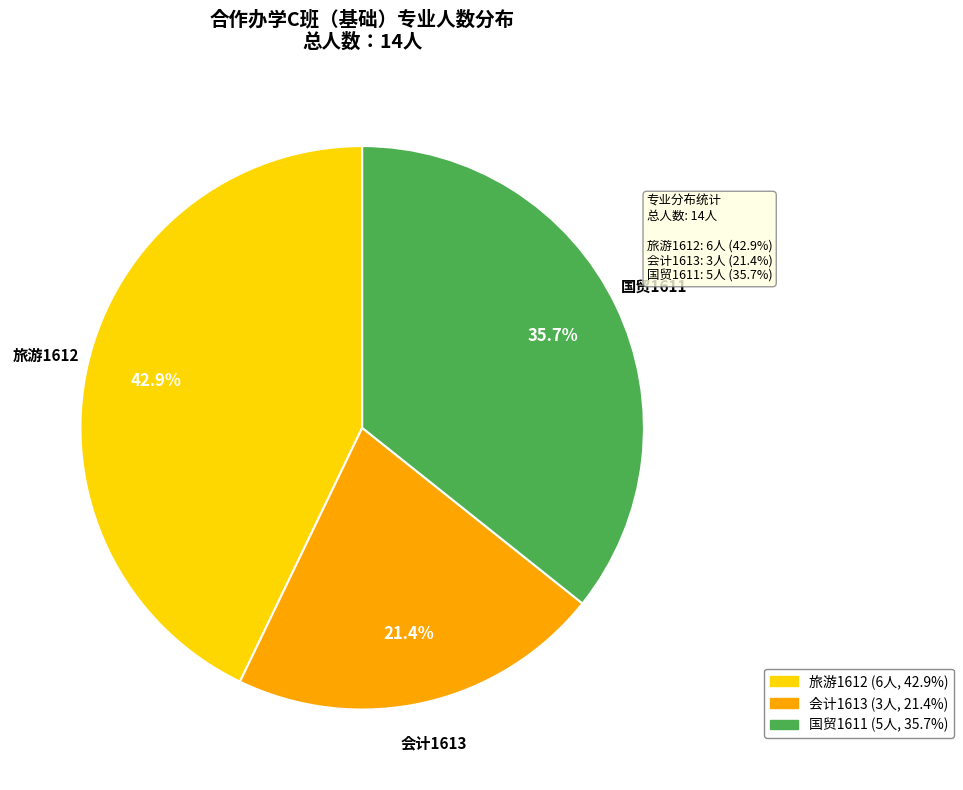

To the nearest percent, what is the average slice percentage?

33%